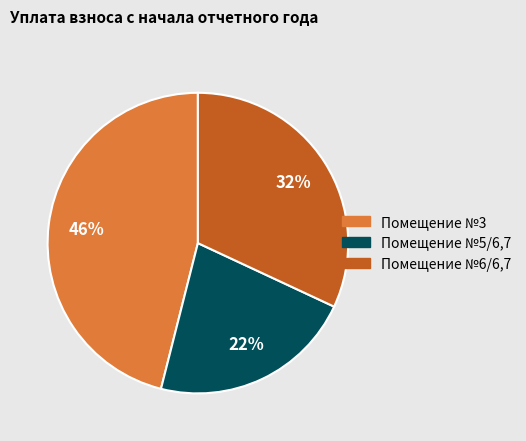

The Помещение №6/6,7 slice represents 27% of the pie. True or false?

False